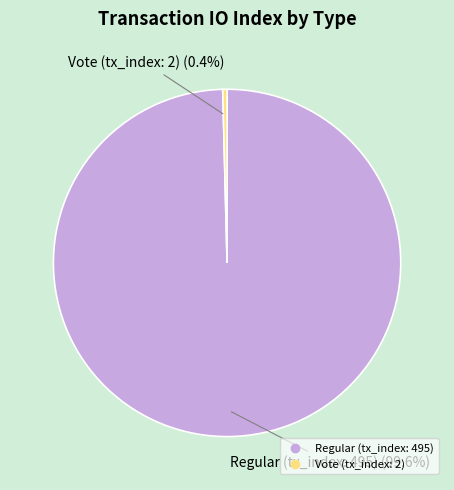

Which slice is the smallest?

Vote (tx_index: 2)